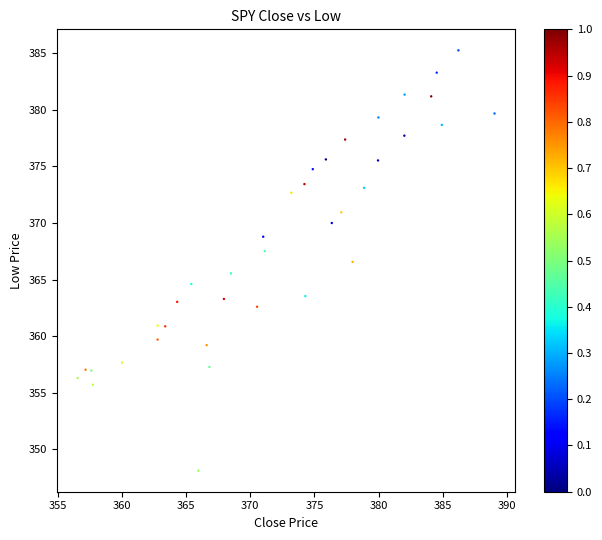

What is the range of X values (max minus min)?

32.5